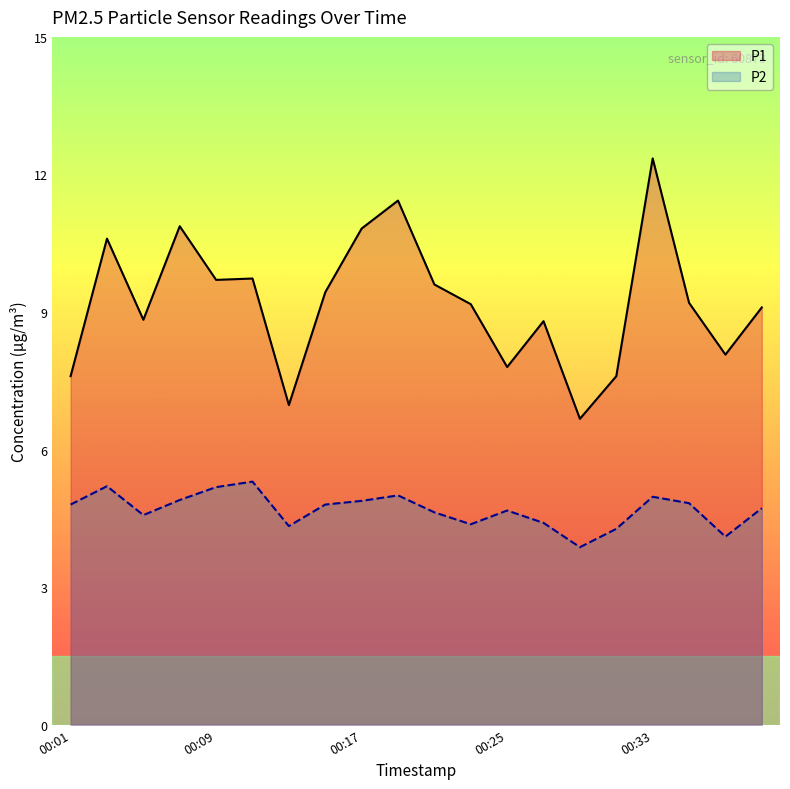

Which series has the widest spread of values?

P1